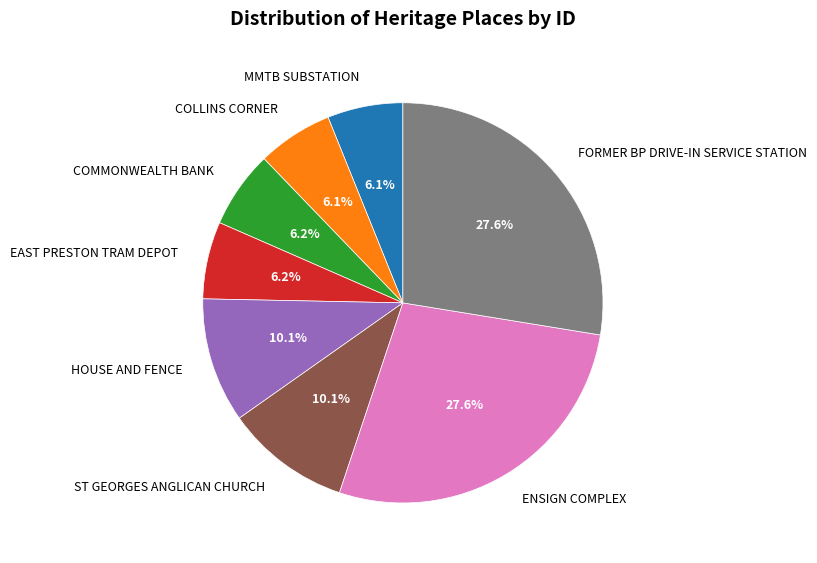

To the nearest percent, what percentage of the pie is COLLINS CORNER?

6%